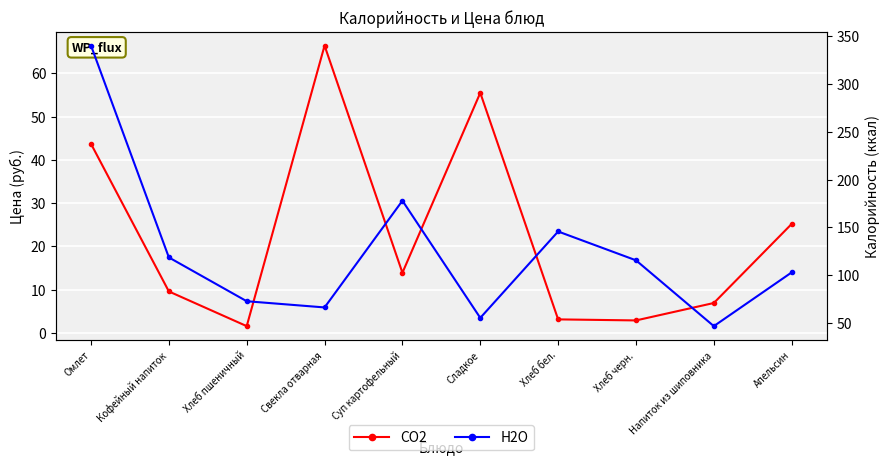

At which category does CO2 reach its first local peak?

Свекла отварная